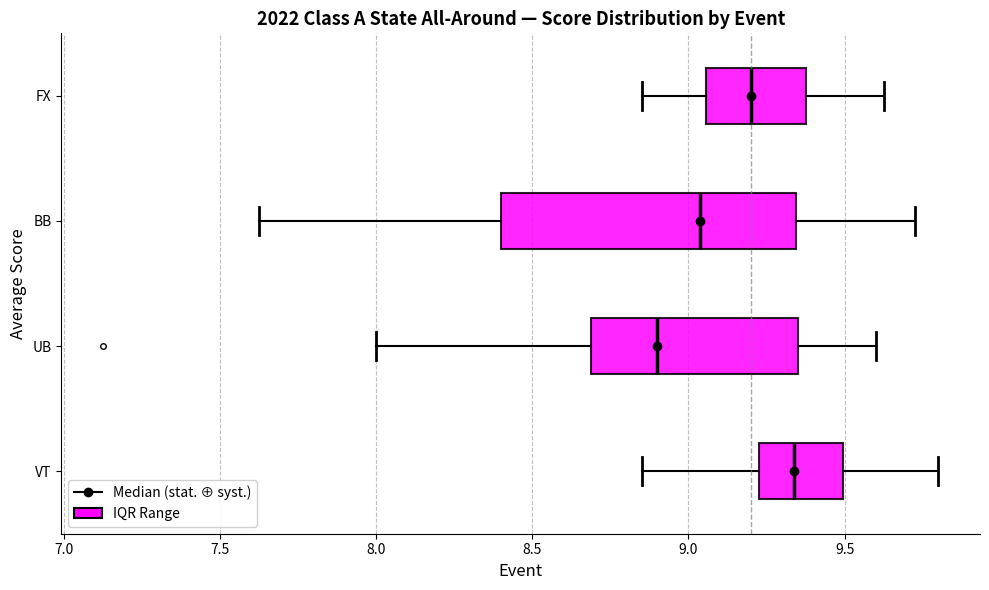

Which box's median line is the furthest to the right?

VT